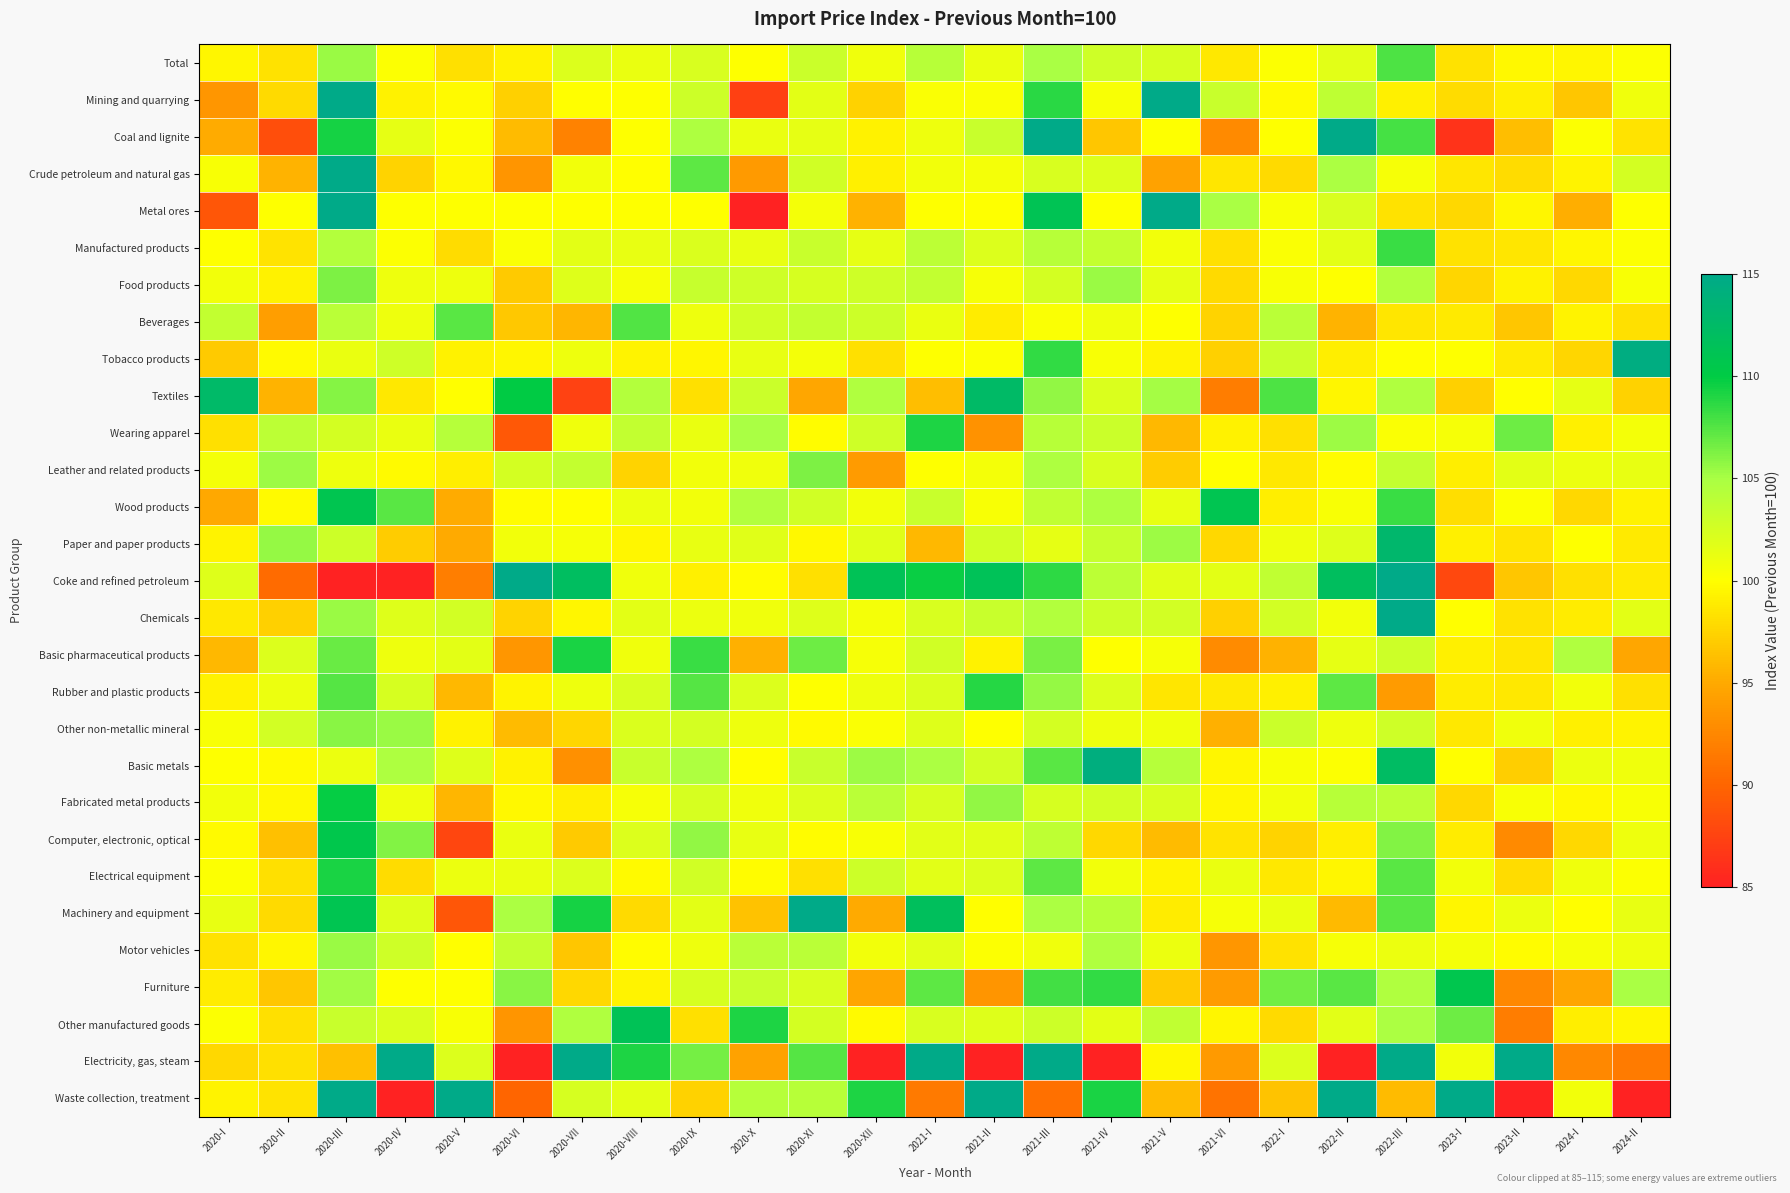

How many series are shown in this chart?

29